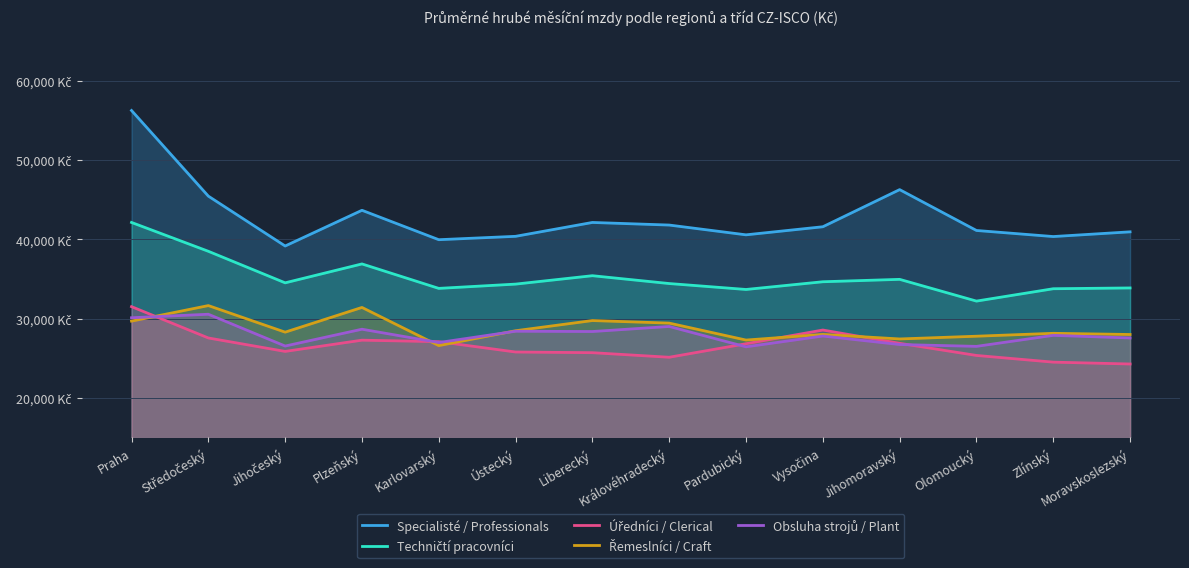

How many interior local peaks does the Techničtí pracovníci series have?

3